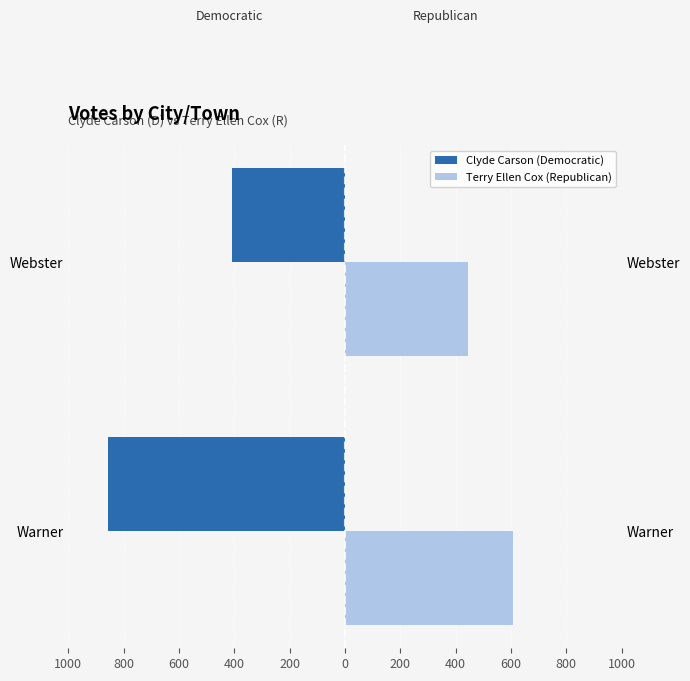

What is the smallest value displayed?

-858